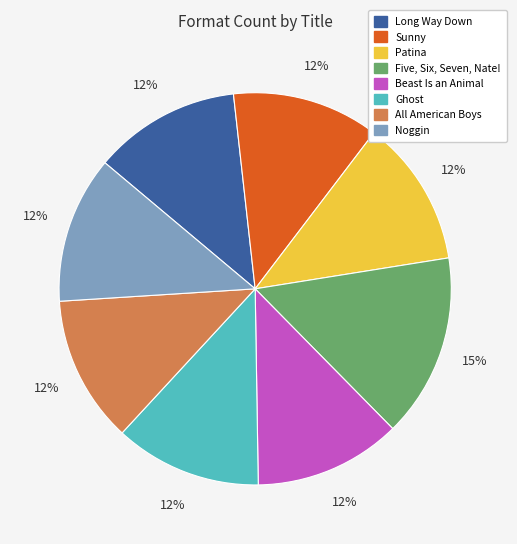

Do Beast Is an Animal and Ghost together represent more than half of the pie?

No